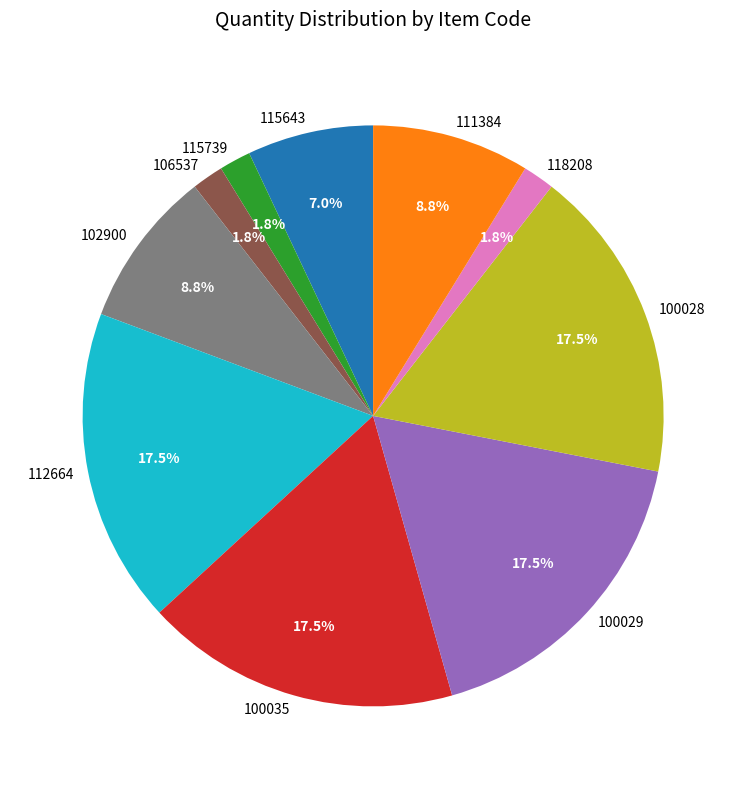

Which has a higher value, 112664 or 115739?

112664